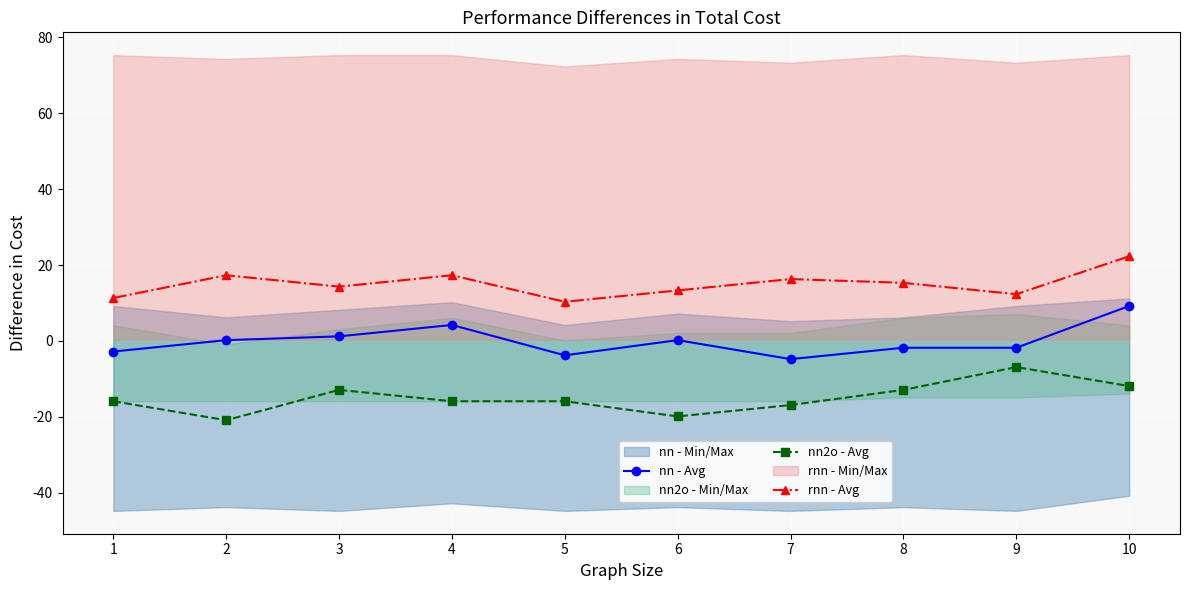

Does the chart display data point markers on the line(s)?

Yes